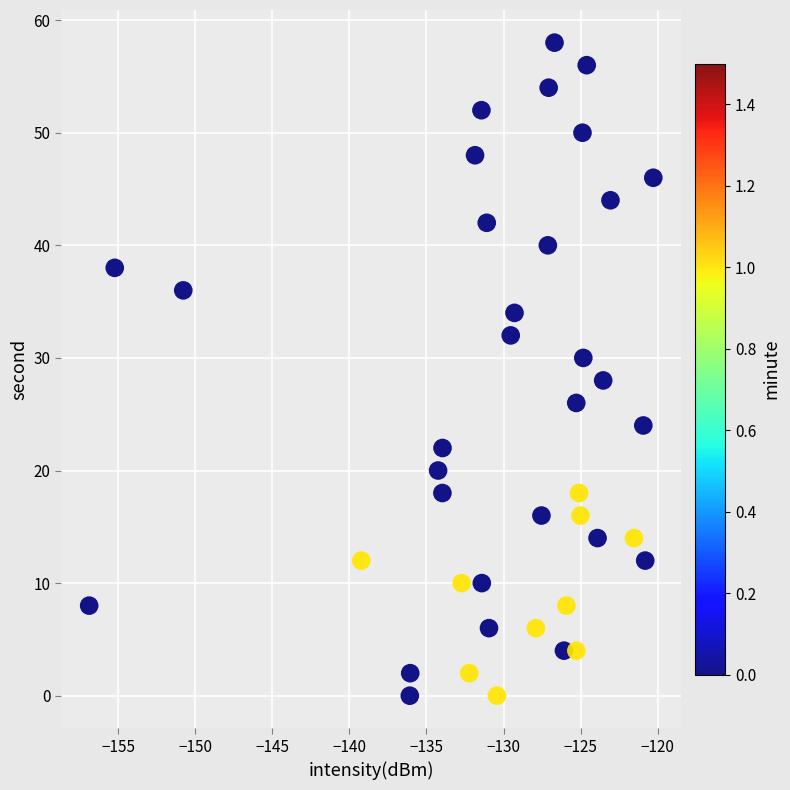

What is the range of Y values (max minus min)?

58